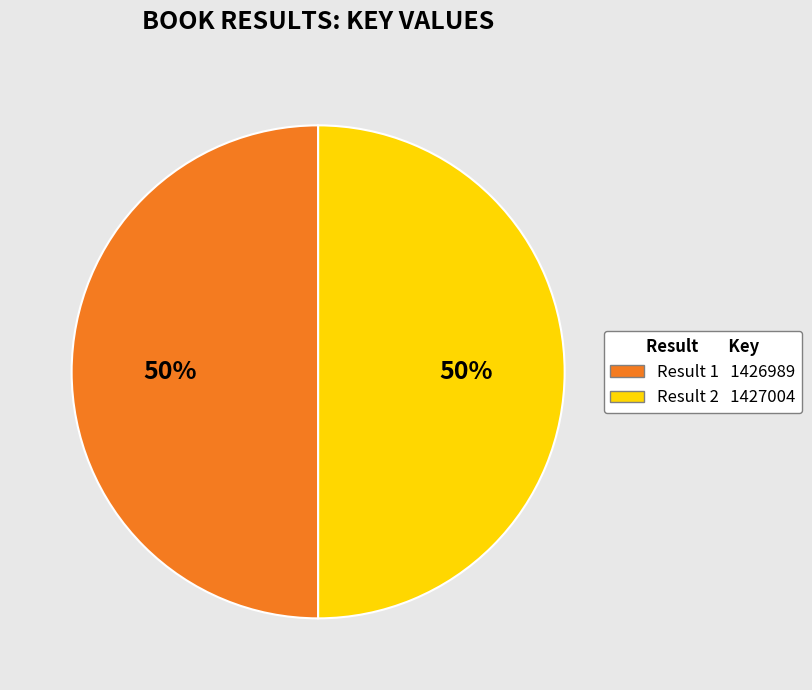

Count the number of slices in the pie.

2